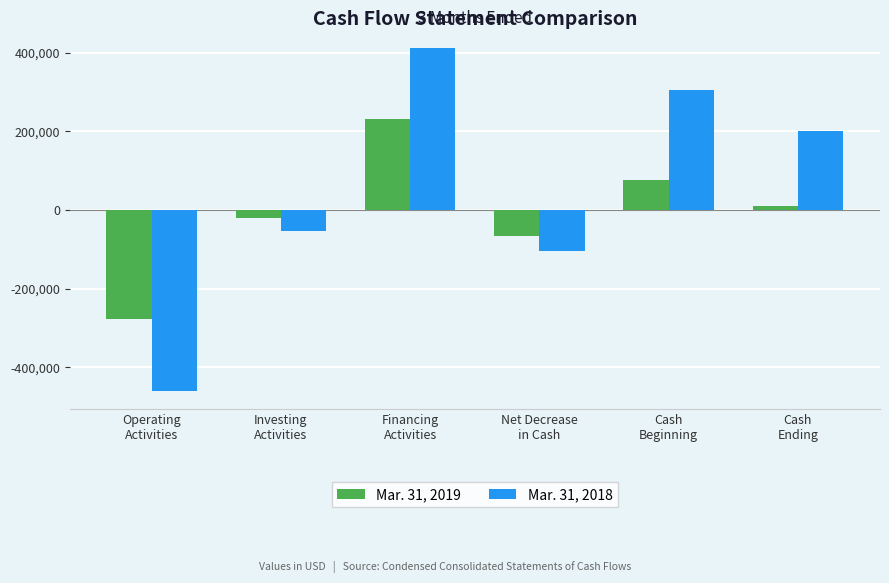

Are the bars grouped side by side (vs. stacked)?

Yes